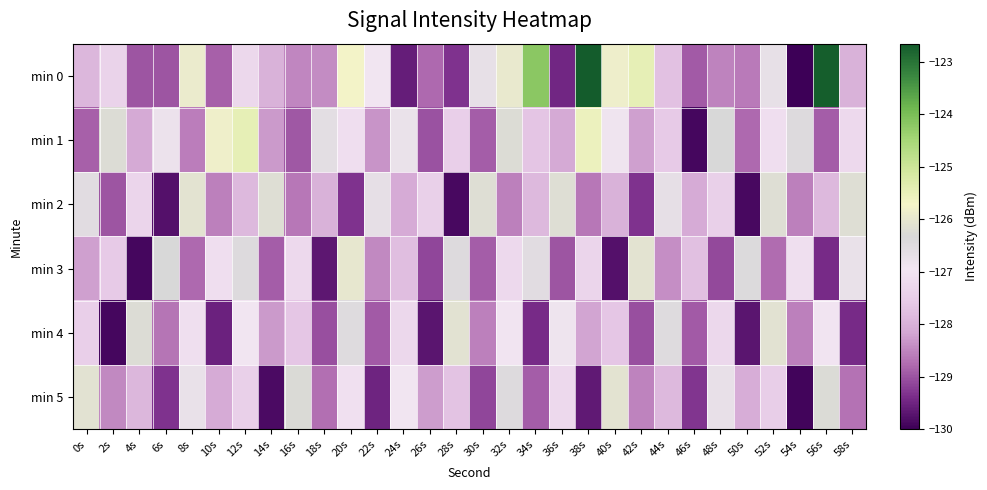

Which series has the largest total across all categories?

min 0